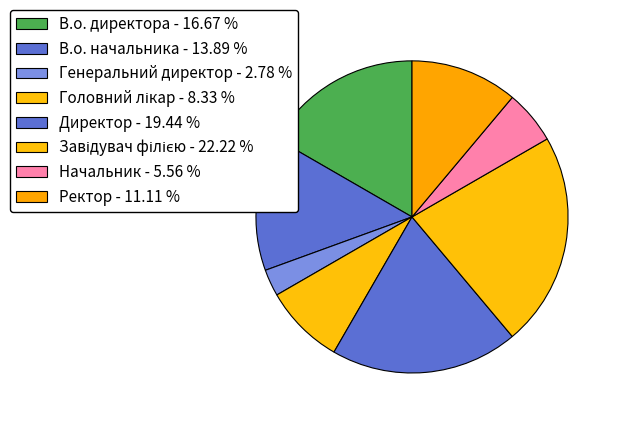

What percentage is NOT represented by Директор?

80.6%